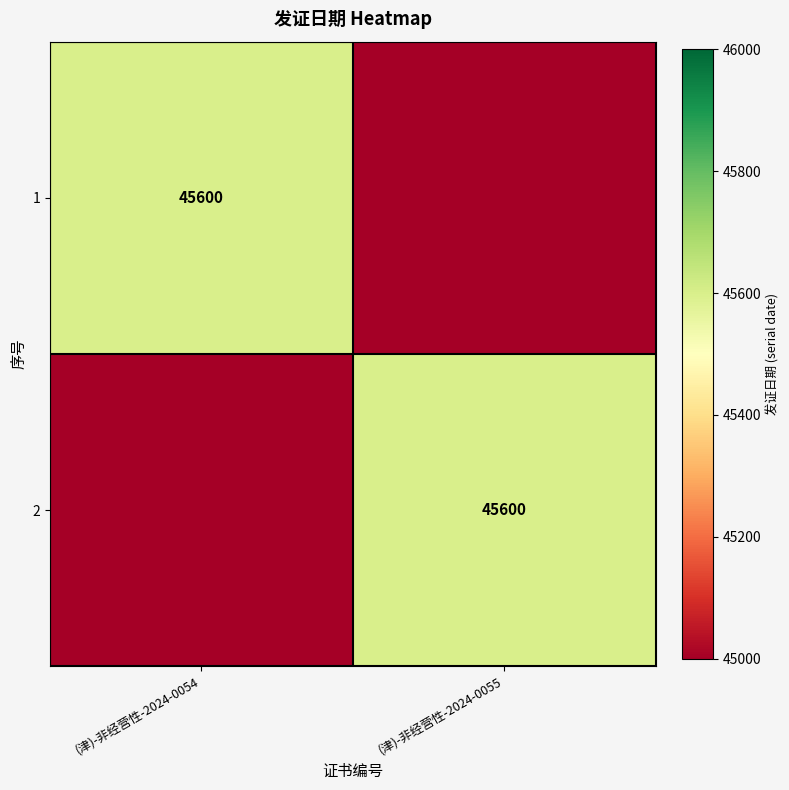

The value of 1 at (津)-非经营性-2024-0054 is 67052. True or false?

False